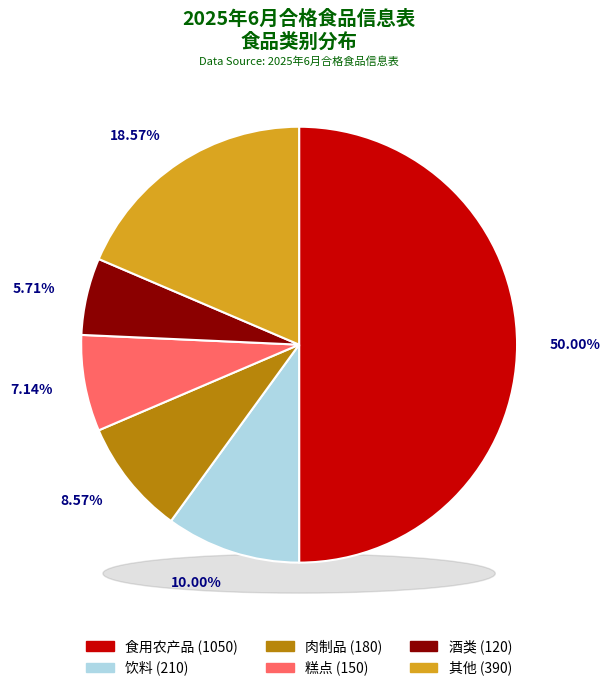

Is it true that 乳制品 is 1% of the pie?

False